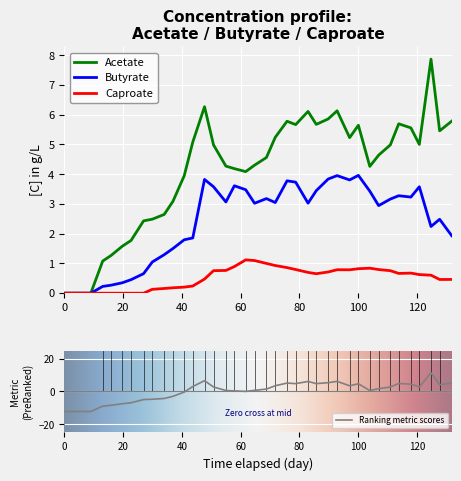

What is the maximum value for Butyrate?

4.0